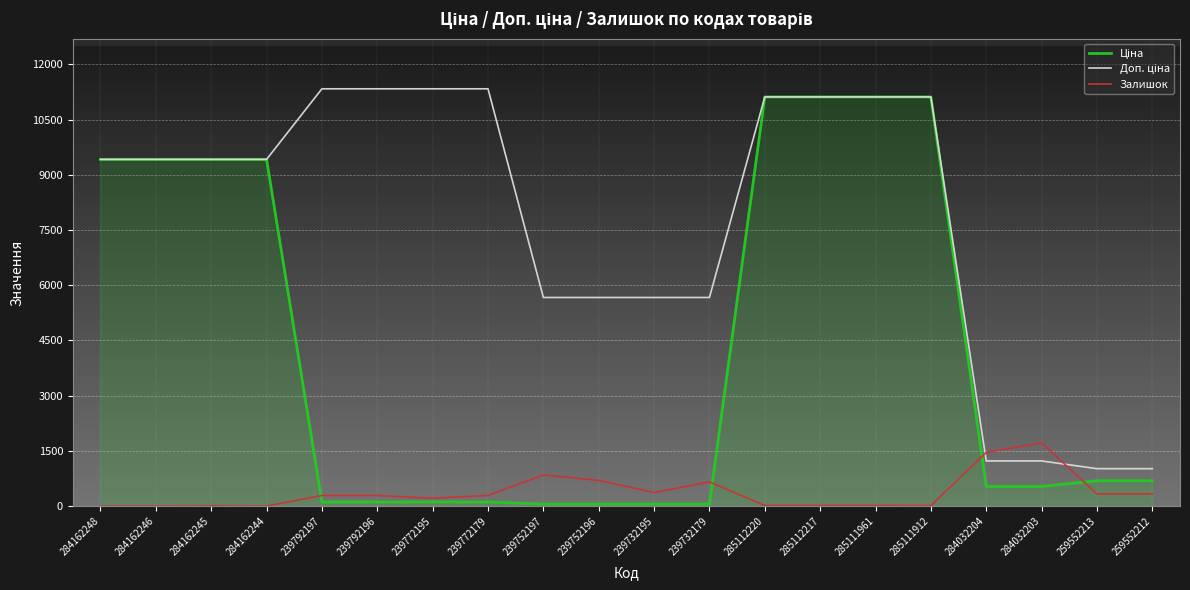

What is the total value across all series at 284162248?

18833.7